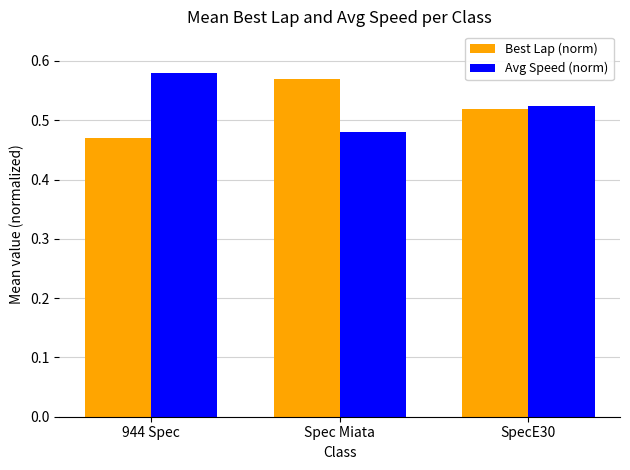

Is it true that Best Lap (norm) equals 0.7 at 944 Spec?

False